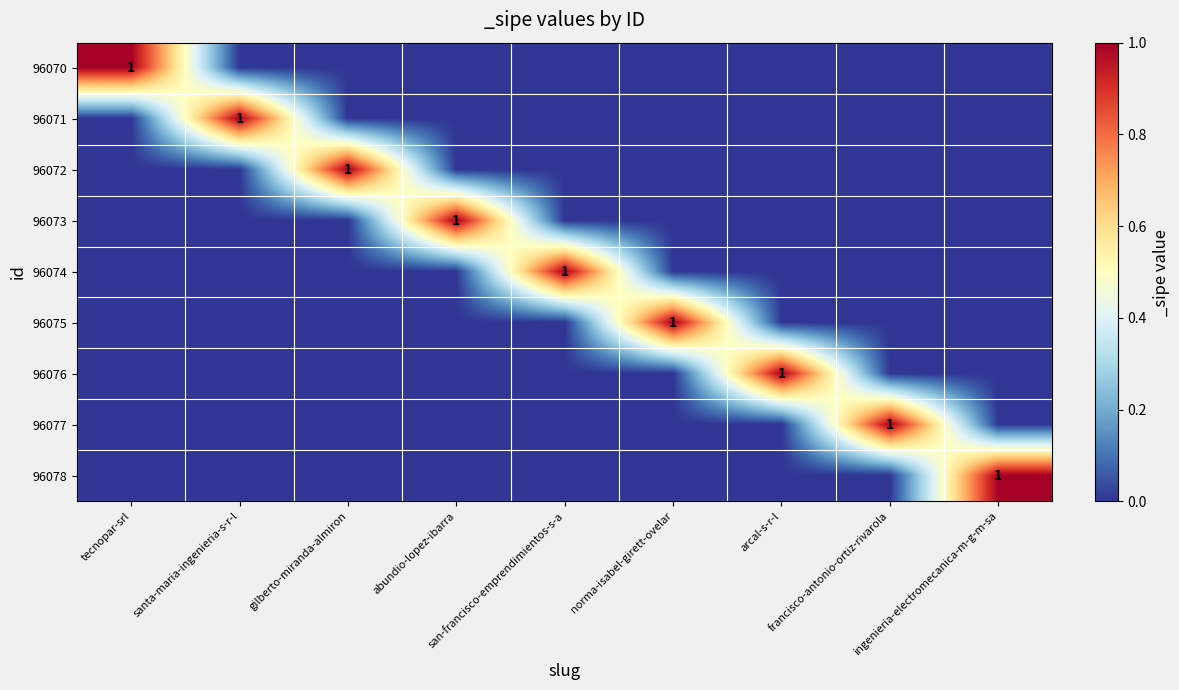

What is the sum of all 96078 values?

1